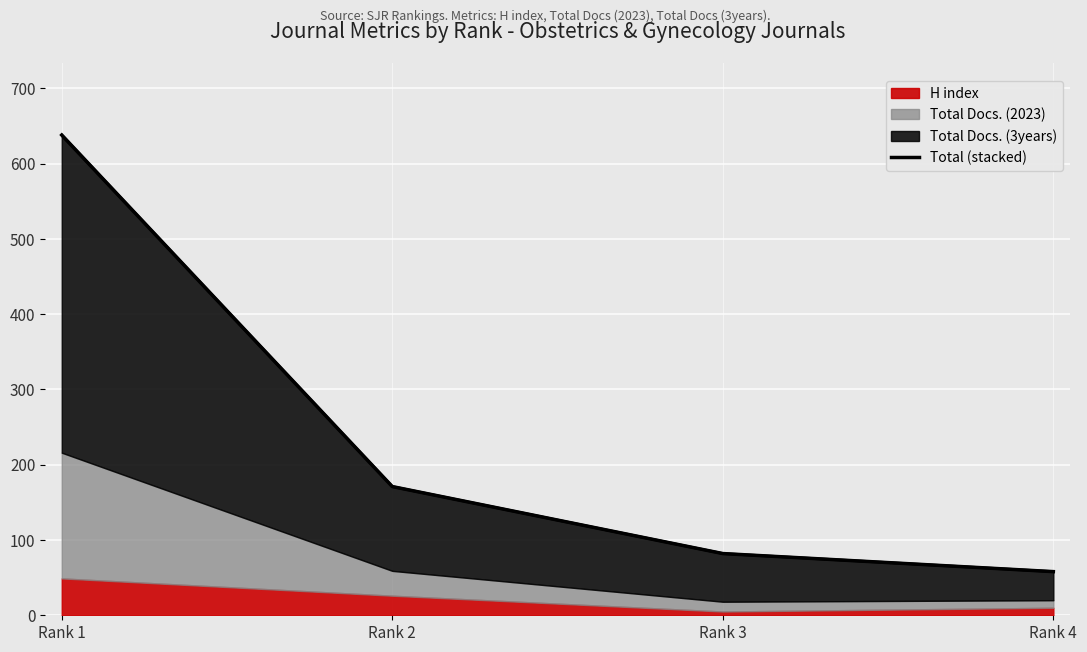

What is the value of the 4th point from the left?

58